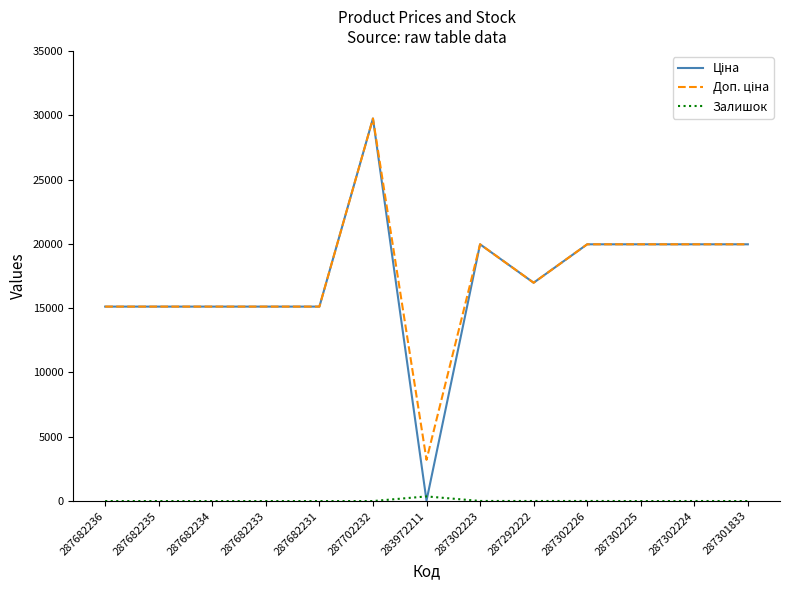

What is the difference between the highest and lowest values at 287682231?

15120.0